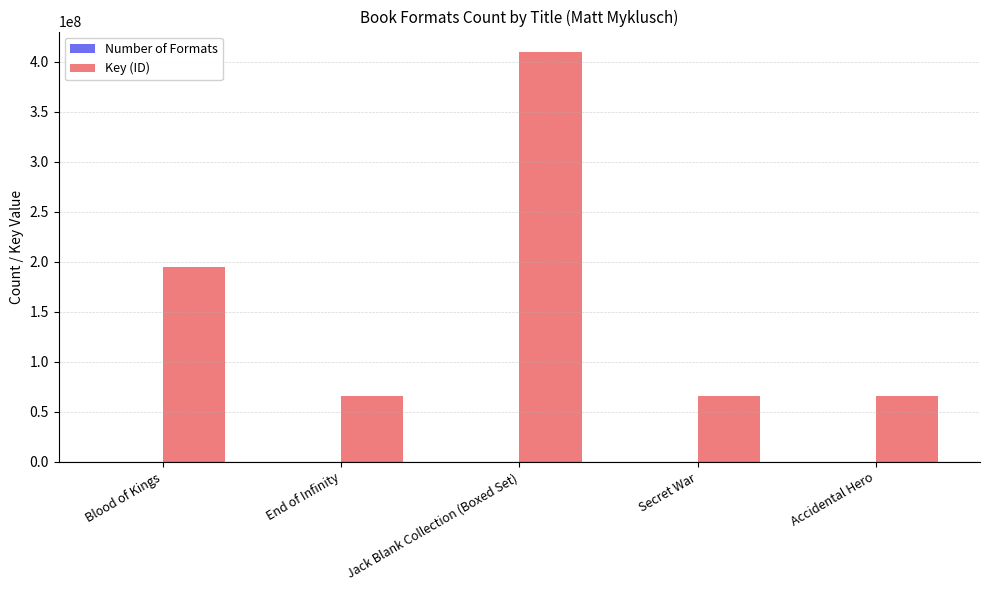

Between Blood of Kings and Secret War, which series saw the biggest shift?

Key (ID)